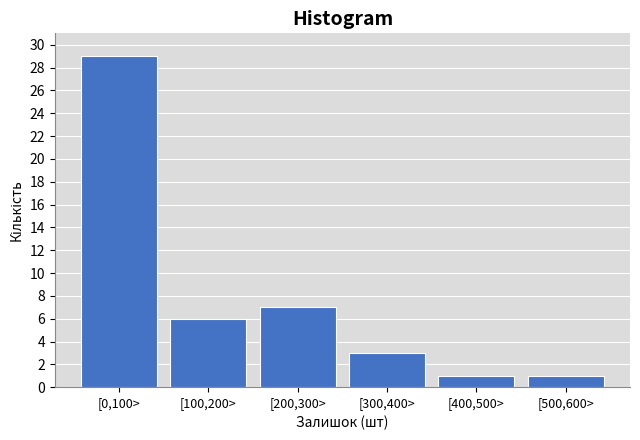

Reading right to left, list all the values displayed in this chart.

[500,600>=1	[400,500>=1	[300,400>=3	[200,300>=7	[100,200>=6	[0,100>=29